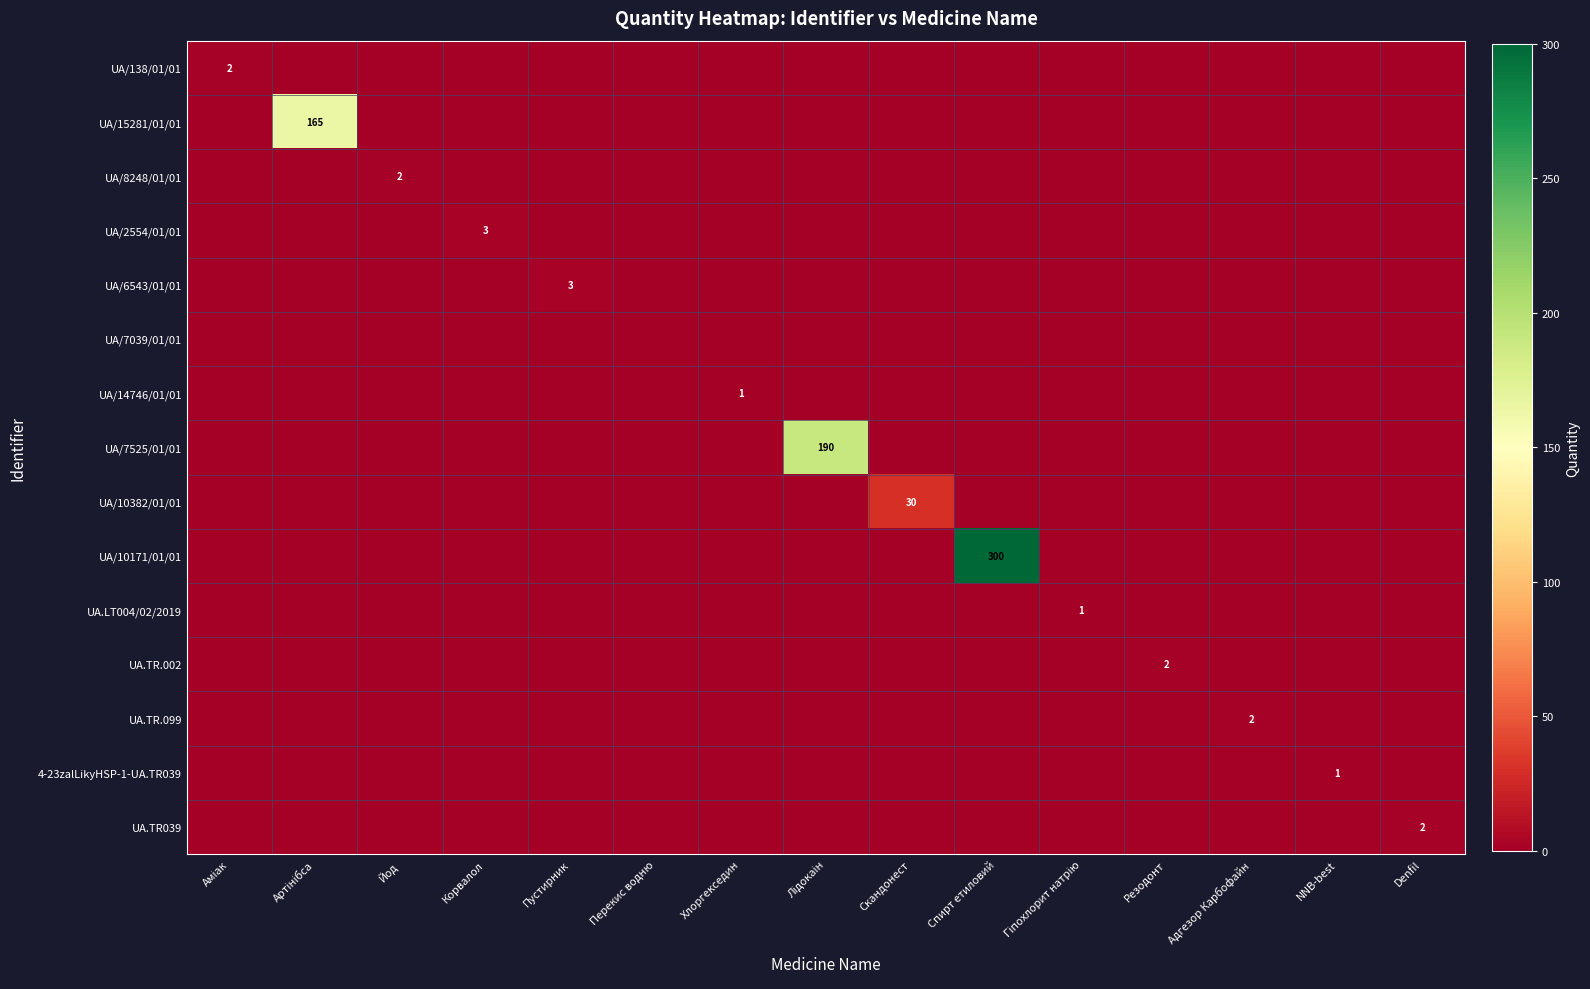

Is it true that UA.TR039 equals 2 at Denfil?

True